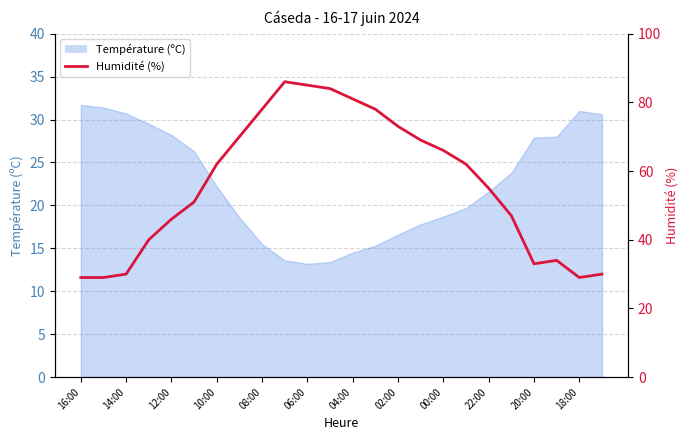

How many lines are shown in the chart?

1